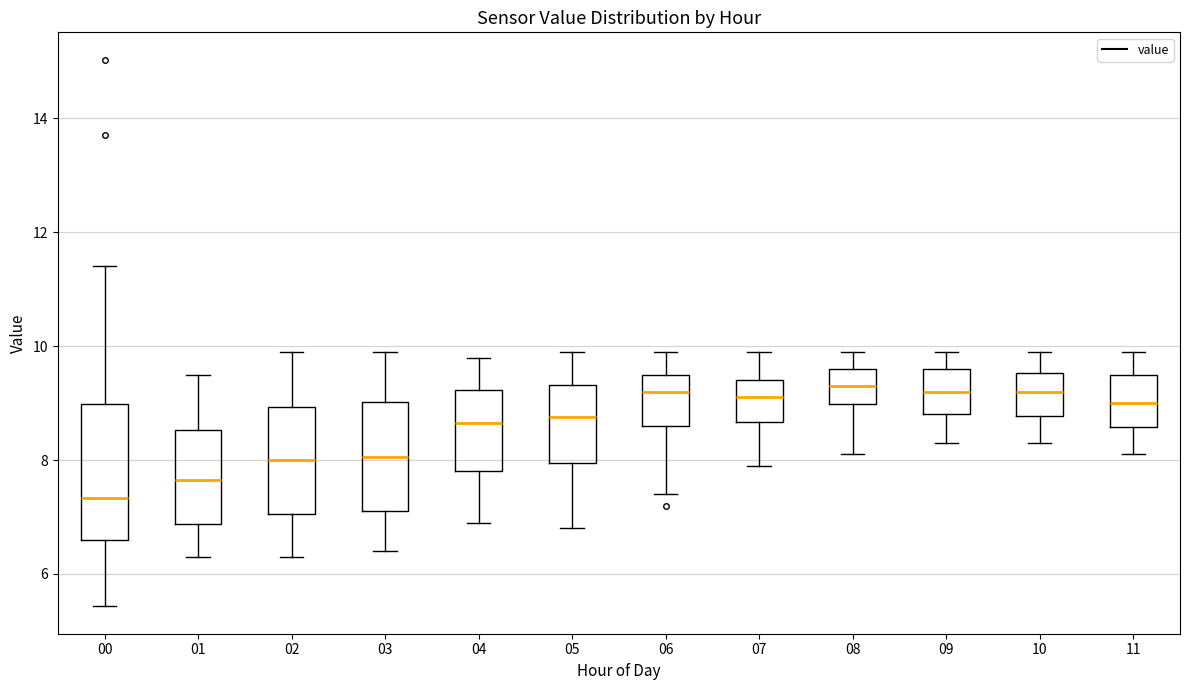

Which box has the lowest median line?

00